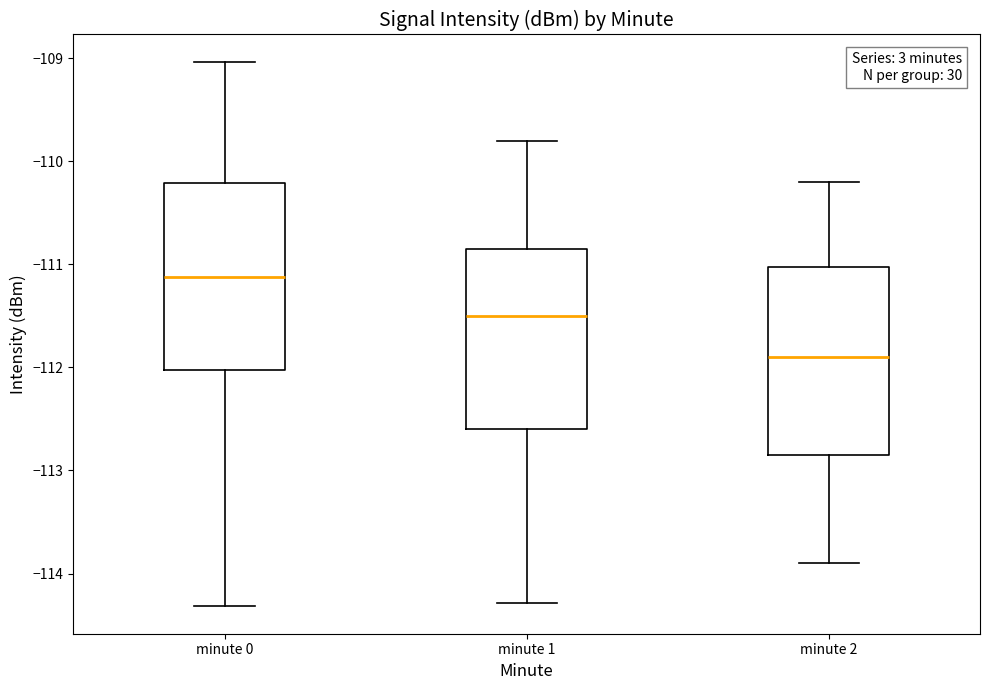

Which box has the highest median line?

minute 0